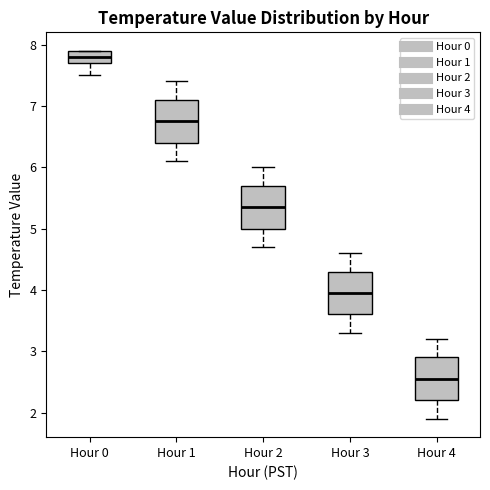

Which box's median line is the lowest?

Hour 4